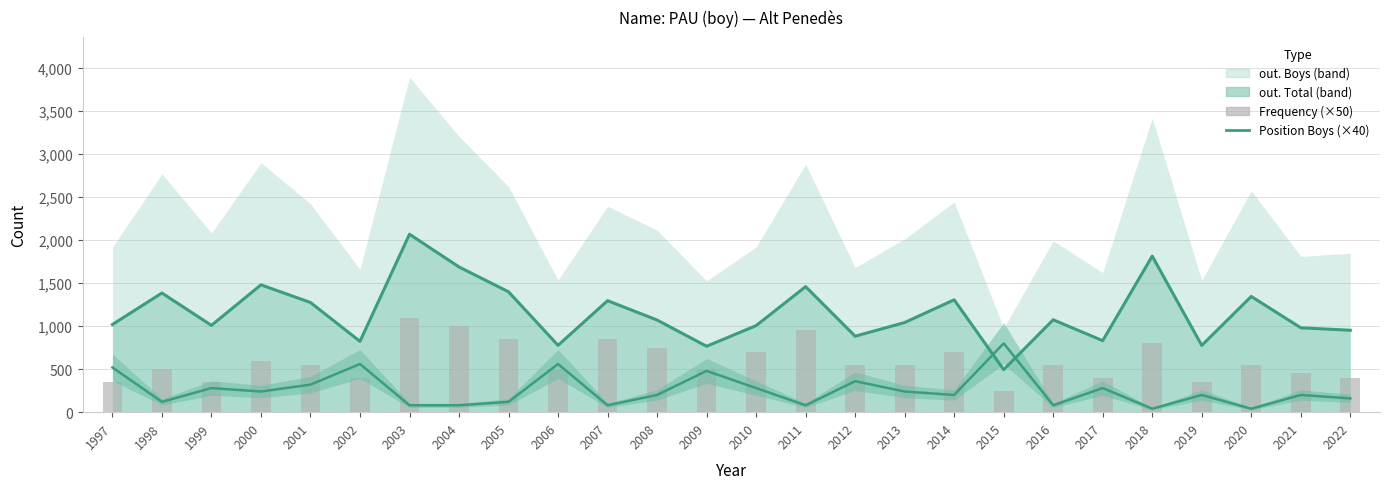

True or false: Position Boys (×40) has a value of 160 at 2022.

True